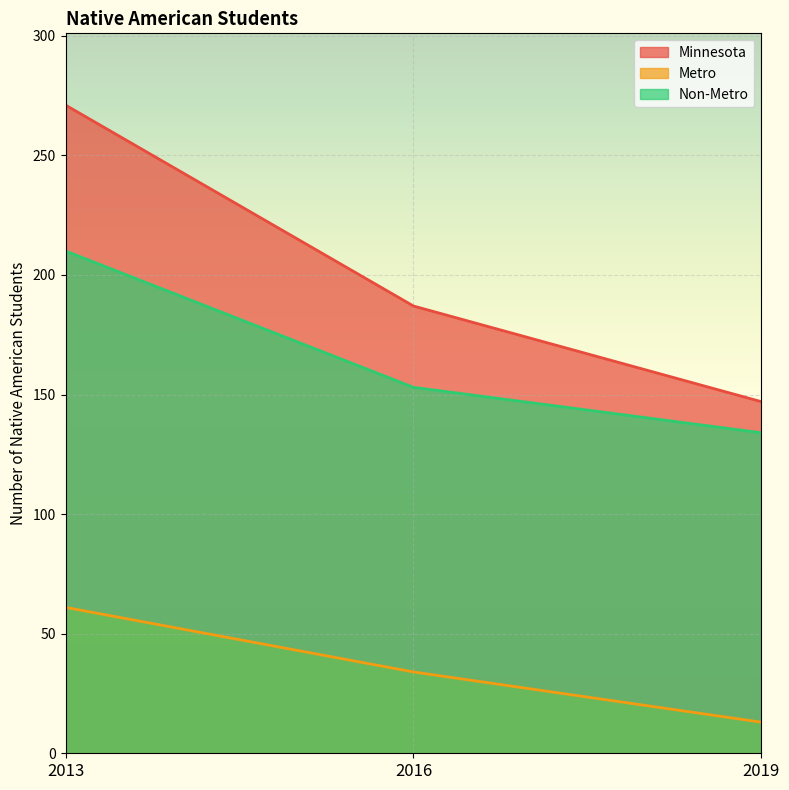

What are all the series names shown in the legend?

Minnesota, Metro, Non-Metro